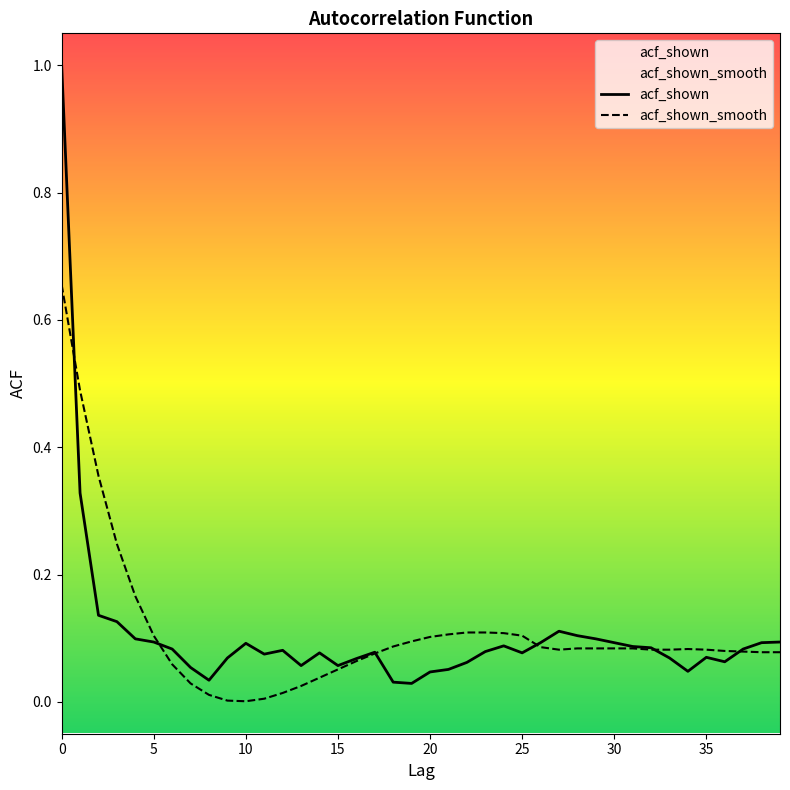

What is the average value of the acf_shown_smooth series?

0.1